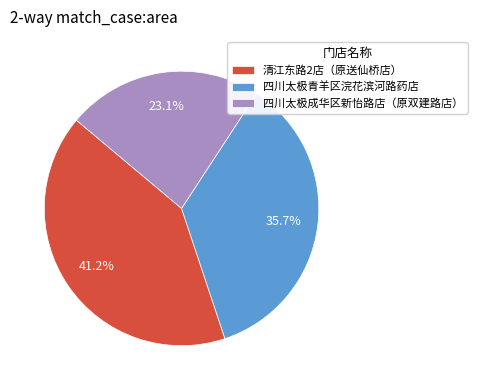

Do 清江东路2店（原送仙桥店） and 四川太极成华区新怡路店（原双建路店） together represent more than half of the pie?

Yes